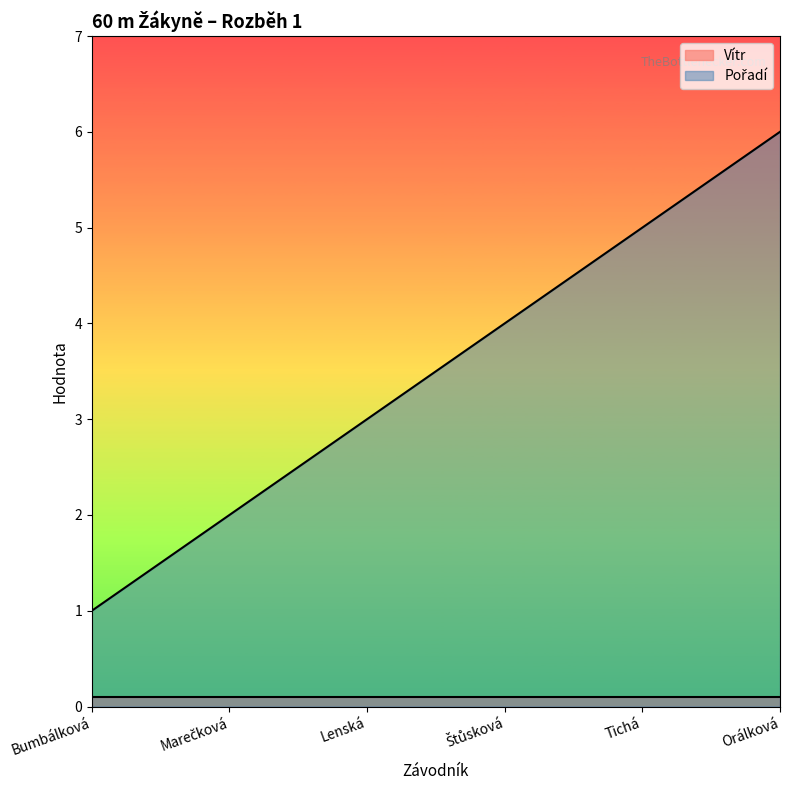

What is the label of the 6th point from the right?

Bumbálková